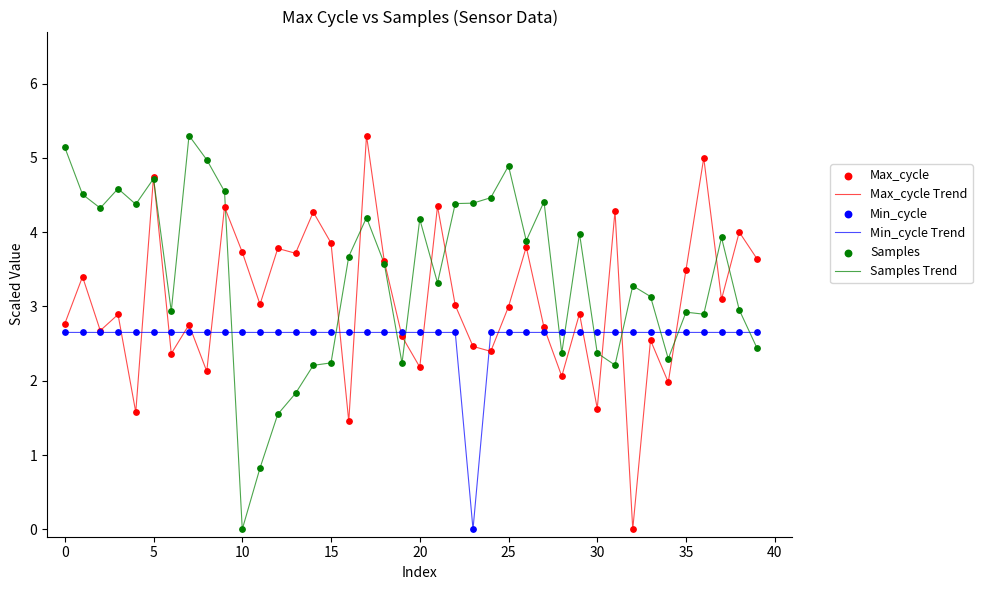

Which series has the largest total across all categories?

Samples Trend